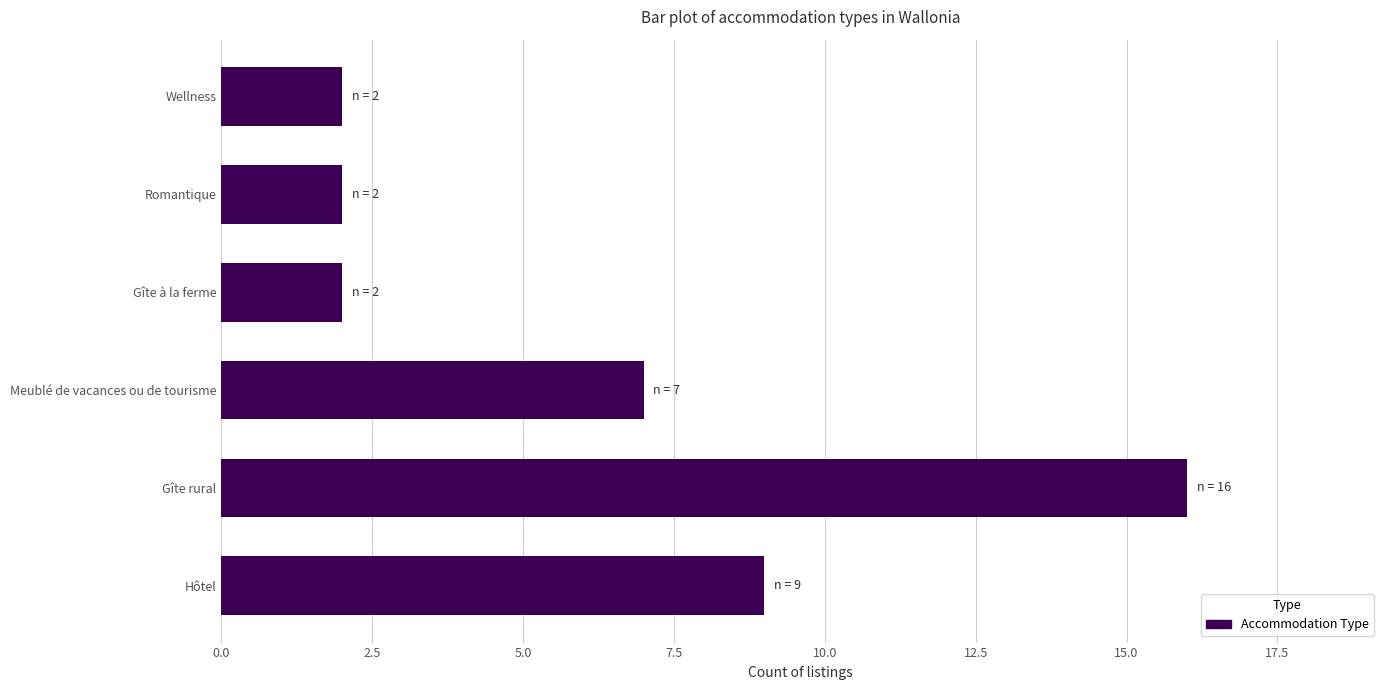

Is it true that the value at Meublé de vacances ou de tourisme is 2?

False